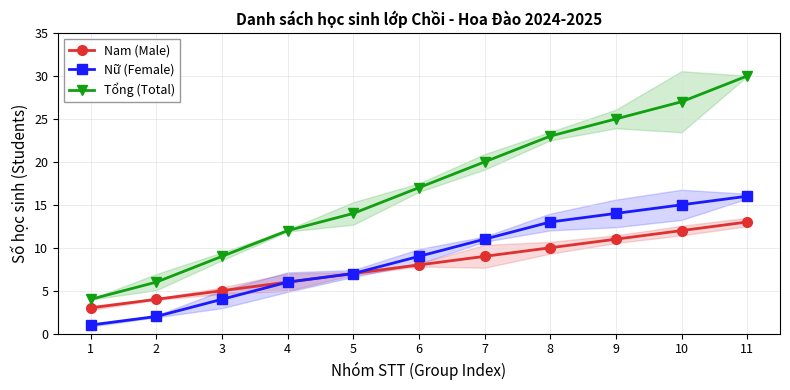

Which category has the highest value across all series?

11